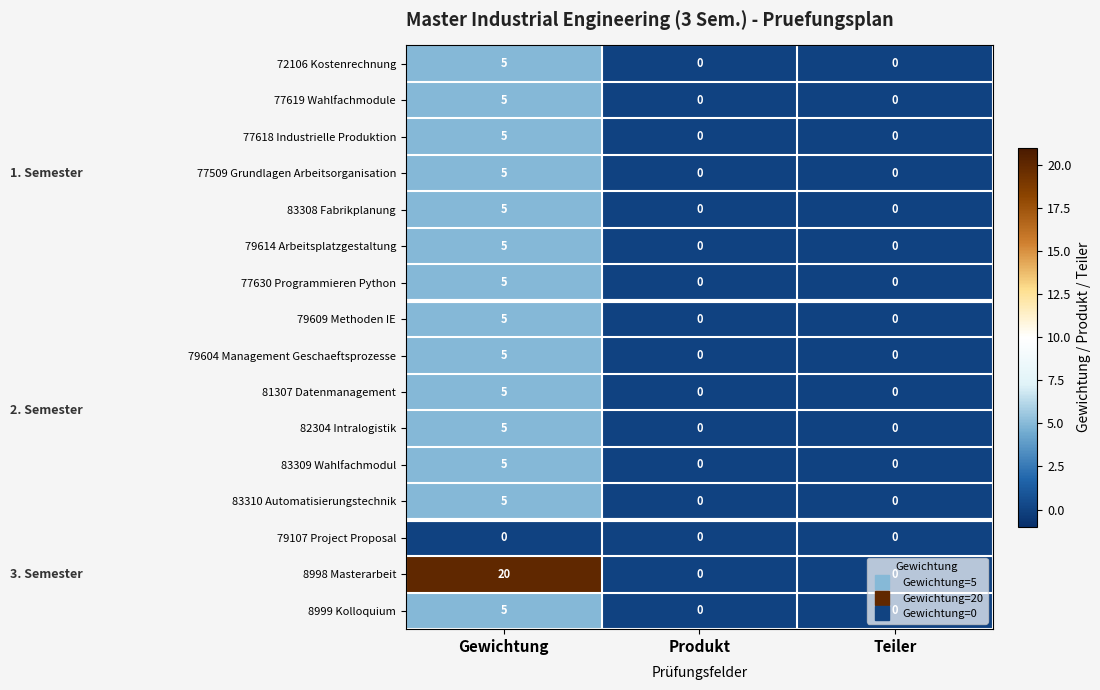

What is the greatest value displayed?

20